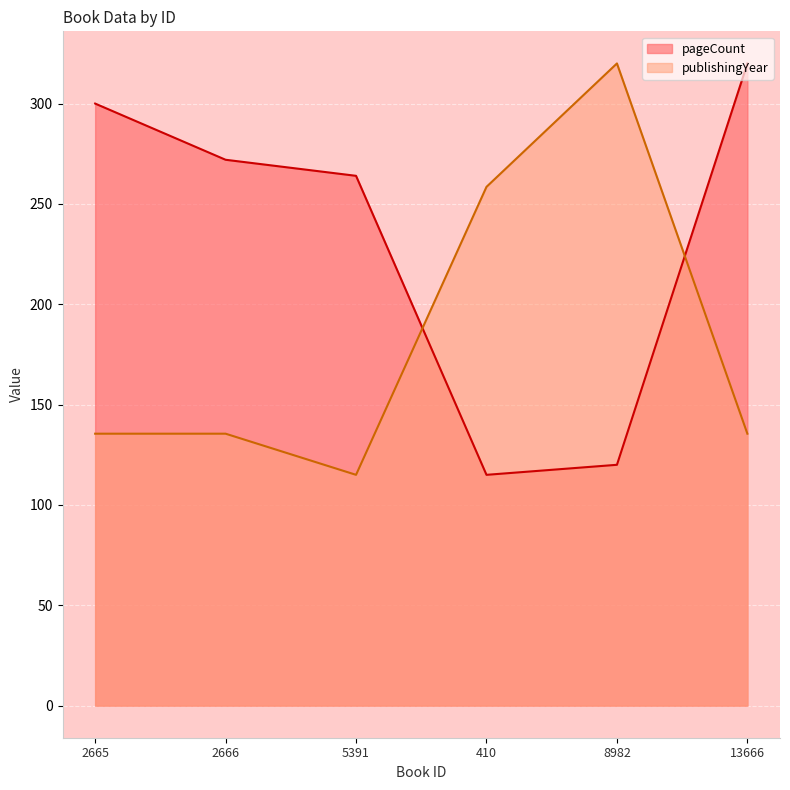

What is the difference between the publishingYear values at 8982 and 5391?

205.0